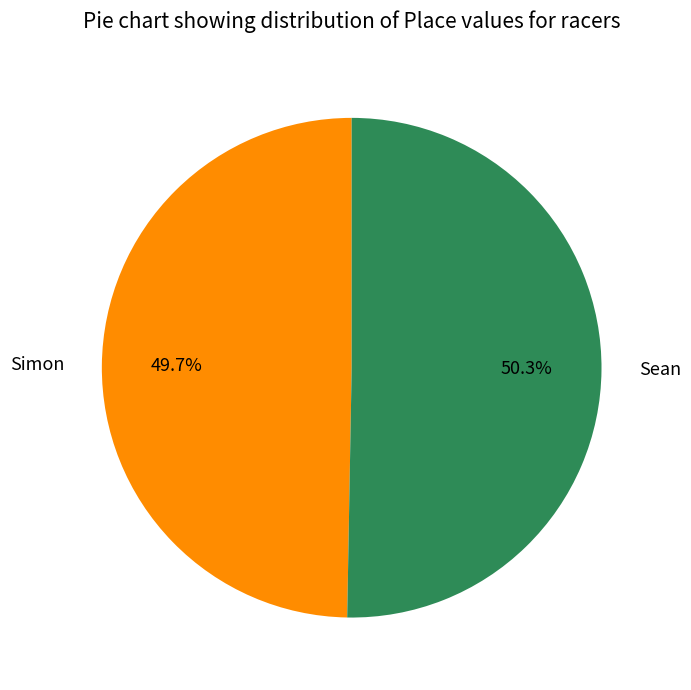

Do Simon and Sean together represent more than half of the pie?

Yes